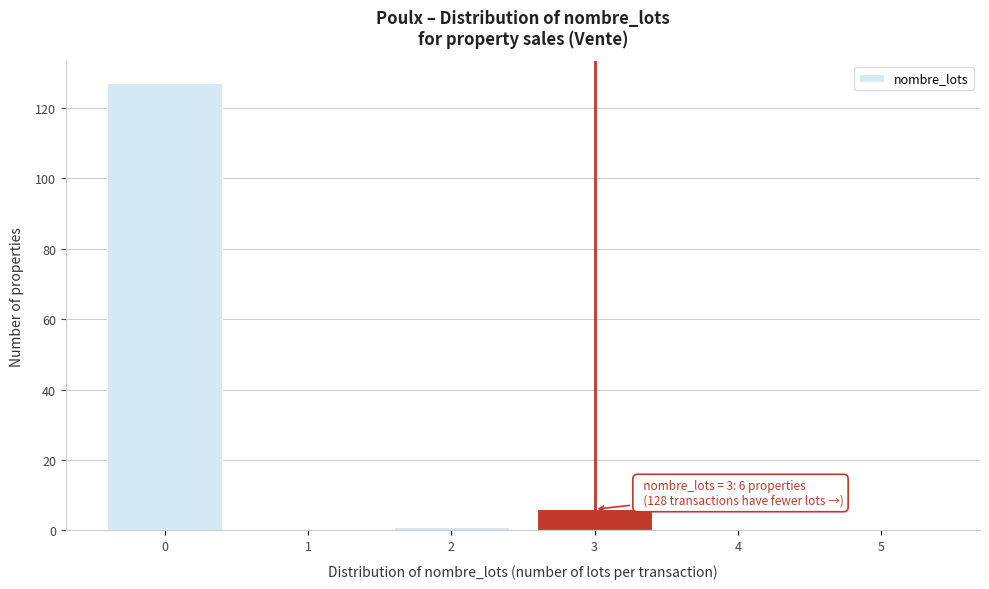

Which range on the x-axis has the tallest bar?

-0.5 to 0.5